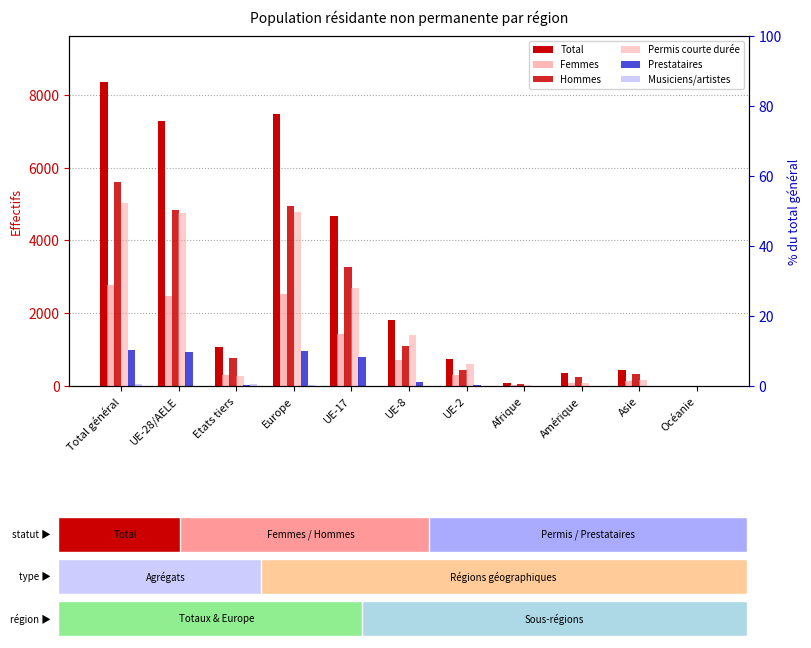

At how many categories does at least one series exceed 3621?

4